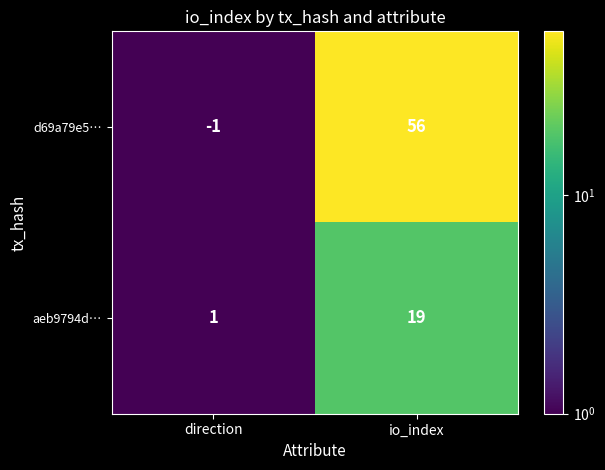

What is the minimum value shown in the chart?

-1